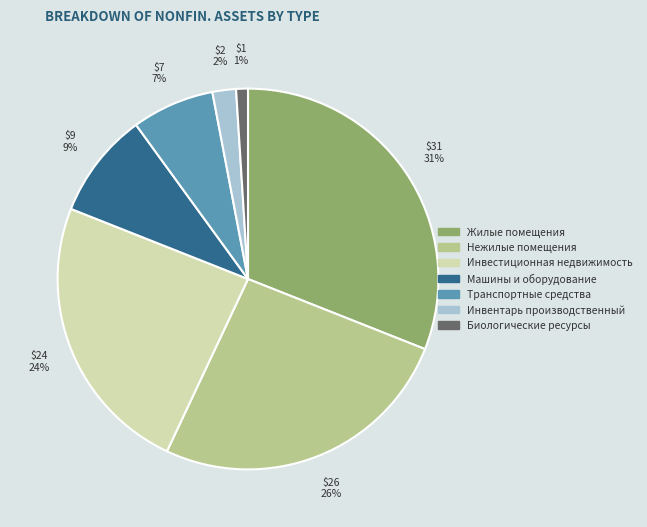

Approximately how many times larger is the value at Нежилые помещения compared to Жилые помещения?

0.8